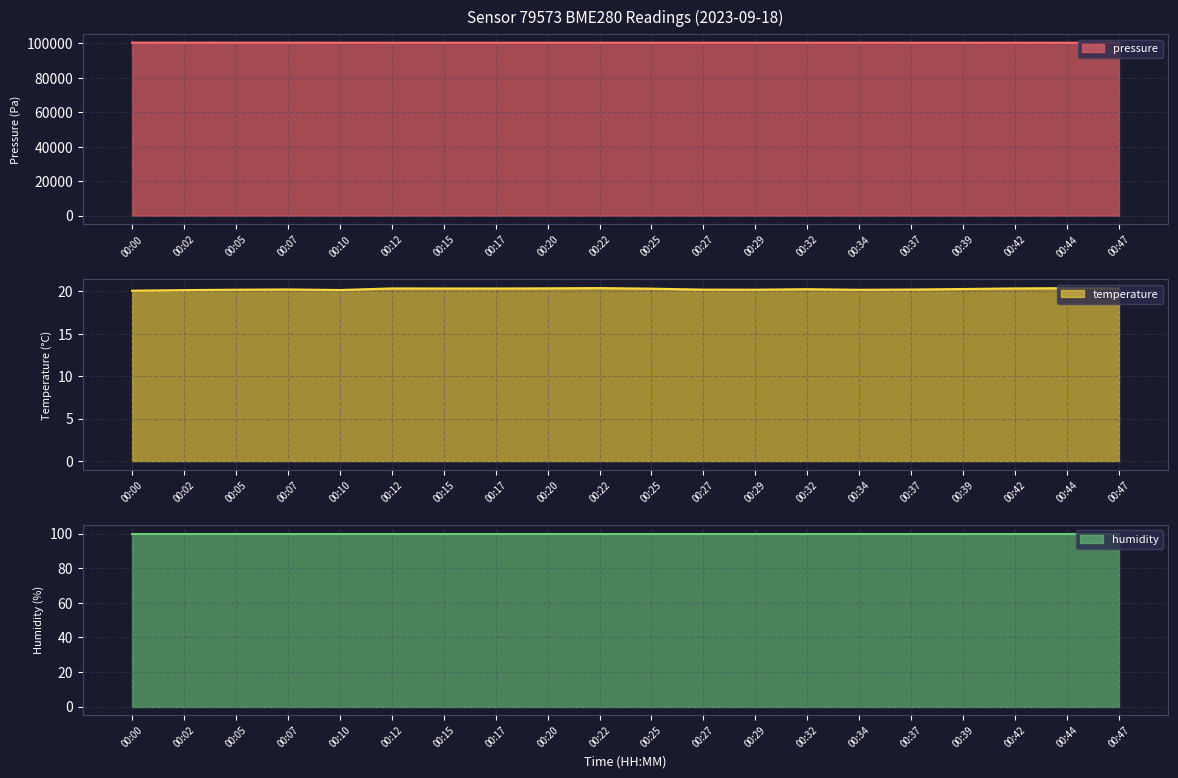

How many values in the pressure series exceed 100341?

10